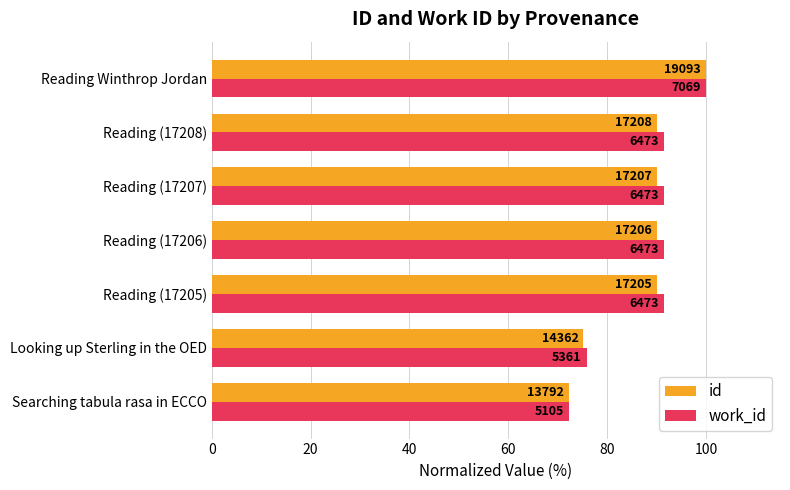

What are all the series names shown in the legend?

id, work_id